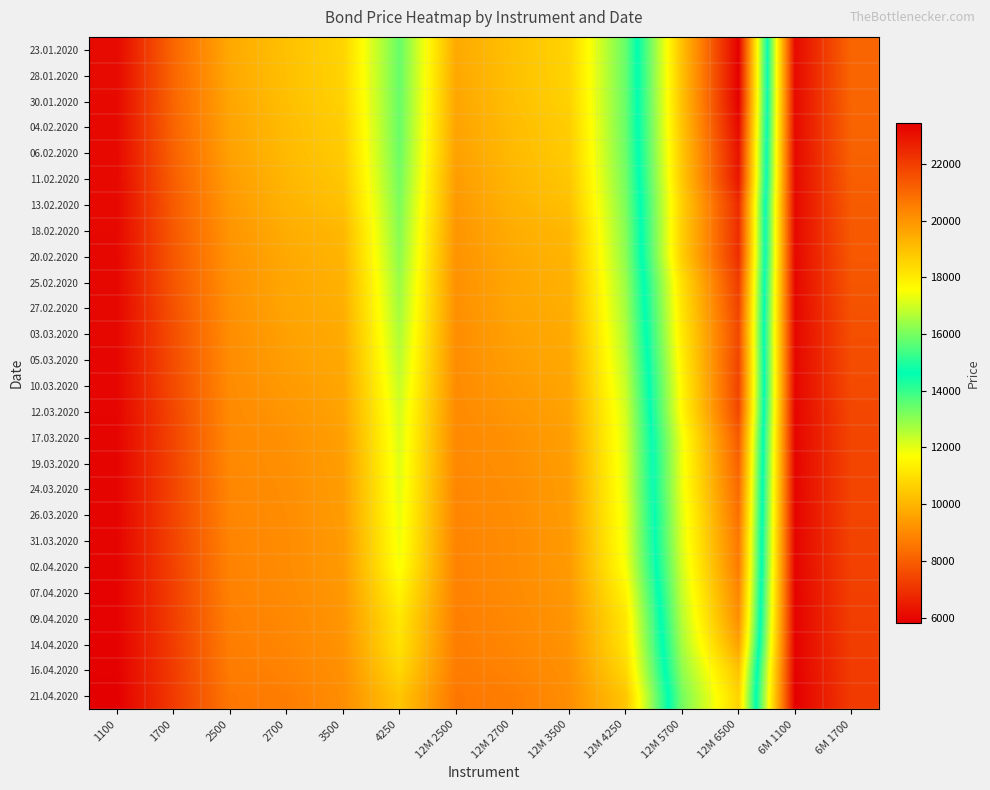

Reading left to right, list all the values displayed in this chart.

23.01.2020: 1100=6061	1700=8191	2500=9733	2700=10276	3500=10722	4250=13459	12M 2500=9733	12M 2700=10276	12M 3500=10722	12M 4250=13459	12M 5700=19017	12M 6500=23430	6M 1100=6061	6M 1700=8191
28.01.2020: 1100=6061	1700=8176	2500=9695	2700=10255	3500=10697	4250=13461	12M 2500=9695	12M 2700=10255	12M 3500=10697	12M 4250=13461	12M 5700=18987	12M 6500=23405	6M 1100=6061	6M 1700=8176
30.01.2020: 1100=6058	1700=8173	2500=9660	2700=10240	3500=10670	4250=13440	12M 2500=9660	12M 2700=10240	12M 3500=10670	12M 4250=13440	12M 5700=18982	12M 6500=23400	6M 1100=6058	6M 1700=8173
04.02.2020: 1100=6055	1700=8138	2500=9599	2700=10156	3500=10560	4250=13433	12M 2500=9599	12M 2700=10156	12M 3500=10560	12M 4250=13433	12M 5700=18919	12M 6500=23191	6M 1100=6055	6M 1700=8138
06.02.2020: 1100=6042	1700=8094	2500=9555	2700=10119	3500=10513	4250=13394	12M 2500=9555	12M 2700=10119	12M 3500=10513	12M 4250=13394	12M 5700=18848	12M 6500=22980	6M 1100=6042	6M 1700=8094
11.02.2020: 1100=6043	1700=8015	2500=9438	2700=10038	3500=10408	4250=13303	12M 2500=9438	12M 2700=10038	12M 3500=10408	12M 4250=13303	12M 5700=18803	12M 6500=22908	6M 1100=6043	6M 1700=8015
13.02.2020: 1100=6031	1700=7946	2500=9363	2700=9940	3500=10267	4250=13207	12M 2500=9363	12M 2700=9940	12M 3500=10267	12M 4250=13207	12M 5700=18629	12M 6500=22413	6M 1100=6031	6M 1700=7946
18.02.2020: 1100=6025	1700=7901	2500=9282	2700=9821	3500=10072	4250=13096	12M 2500=9282	12M 2700=9821	12M 3500=10072	12M 4250=13096	12M 5700=18669	12M 6500=22378	6M 1100=6025	6M 1700=7901
20.02.2020: 1100=6016	1700=7856	2500=9222	2700=9727	3500=9997	4250=13011	12M 2500=9222	12M 2700=9727	12M 3500=9997	12M 4250=13011	12M 5700=18675	12M 6500=22367	6M 1100=6016	6M 1700=7856
25.02.2020: 1100=6007	1700=7818	2500=9177	2700=9671	3500=9904	4250=12858	12M 2500=9177	12M 2700=9671	12M 3500=9904	12M 4250=12858	12M 5700=18280	12M 6500=22020	6M 1100=6007	6M 1700=7818
27.02.2020: 1100=5991	1700=7732	2500=9154	2700=9640	3500=9854	4250=12760	12M 2500=9154	12M 2700=9640	12M 3500=9854	12M 4250=12760	12M 5700=18165	12M 6500=21865	6M 1100=5991	6M 1700=7732
03.03.2020: 1100=5994	1700=7647	2500=9098	2700=9538	3500=9773	4250=12640	12M 2500=9098	12M 2700=9538	12M 3500=9773	12M 4250=12640	12M 5700=18065	12M 6500=21745	6M 1100=5994	6M 1700=7647
05.03.2020: 1100=5986	1700=7609	2500=9081	2700=9496	3500=9734	4250=12494	12M 2500=9081	12M 2700=9496	12M 3500=9734	12M 4250=12494	12M 5700=17926	12M 6500=21828	6M 1100=5986	6M 1700=7609
10.03.2020: 1100=5974	1700=7554	2500=9055	2700=9385	3500=9645	4250=12353	12M 2500=9055	12M 2700=9385	12M 3500=9645	12M 4250=12353	12M 5700=17786	12M 6500=21863	6M 1100=5974	6M 1700=7554
12.03.2020: 1100=5957	1700=7471	2500=9026	2700=9301	3500=9598	4250=12207	12M 2500=9026	12M 2700=9301	12M 3500=9598	12M 4250=12207	12M 5700=17723	12M 6500=21752	6M 1100=5957	6M 1700=7471
17.03.2020: 1100=5950	1700=7428	2500=8987	2700=9186	3500=9523	4250=12140	12M 2500=8987	12M 2700=9186	12M 3500=9523	12M 4250=12140	12M 5700=17413	12M 6500=21337	6M 1100=5950	6M 1700=7428
19.03.2020: 1100=5941	1700=7424	2500=8985	2700=9157	3500=9478	4250=12070	12M 2500=8985	12M 2700=9157	12M 3500=9478	12M 4250=12070	12M 5700=17349	12M 6500=21173	6M 1100=5941	6M 1700=7424
24.03.2020: 1100=5946	1700=7418	2500=8932	2700=9115	3500=9449	4250=12030	12M 2500=8932	12M 2700=9115	12M 3500=9449	12M 4250=12030	12M 5700=17349	12M 6500=20986	6M 1100=5946	6M 1700=7418
26.03.2020: 1100=5930	1700=7406	2500=8899	2700=9087	3500=9435	4250=11940	12M 2500=8899	12M 2700=9087	12M 3500=9435	12M 4250=11940	12M 5700=17215	12M 6500=20850	6M 1100=5930	6M 1700=7406
31.03.2020: 1100=5932	1700=7380	2500=8877	2700=9065	3500=9392	4250=11895	12M 2500=8877	12M 2700=9065	12M 3500=9392	12M 4250=11895	12M 5700=17173	12M 6500=20658	6M 1100=5932	6M 1700=7380
02.04.2020: 1100=5932	1700=7352	2500=8859	2700=9058	3500=9383	4250=11781	12M 2500=8859	12M 2700=9058	12M 3500=9383	12M 4250=11781	12M 5700=17035	12M 6500=20585	6M 1100=5932	6M 1700=7352
07.04.2020: 1100=5914	1700=7297	2500=8831	2700=9033	3500=9321	4250=11454	12M 2500=8831	12M 2700=9033	12M 3500=9321	12M 4250=11454	12M 5700=16885	12M 6500=20340	6M 1100=5914	6M 1700=7297
09.04.2020: 1100=5899	1700=7268	2500=8775	2700=8973	3500=9283	4250=11169	12M 2500=8775	12M 2700=8973	12M 3500=9283	12M 4250=11169	12M 5700=16725	12M 6500=20125	6M 1100=5899	6M 1700=7268
14.04.2020: 1100=5884	1700=7244	2500=8740	2700=8930	3500=9236	4250=11051	12M 2500=8740	12M 2700=8930	12M 3500=9236	12M 4250=11051	12M 5700=16521	12M 6500=19685	6M 1100=5884	6M 1700=7244
16.04.2020: 1100=5867	1700=7212	2500=8694	2700=8864	3500=9163	4250=10808	12M 2500=8694	12M 2700=8864	12M 3500=9163	12M 4250=10808	12M 5700=16273	12M 6500=18943	6M 1100=5867	6M 1700=7212
21.04.2020: 1100=5818	1700=7184	2500=8579	2700=8738	3500=9104	4250=10387	12M 2500=8579	12M 2700=8738	12M 3500=9104	12M 4250=10387	12M 5700=15973	12M 6500=18565	6M 1100=5818	6M 1700=7184